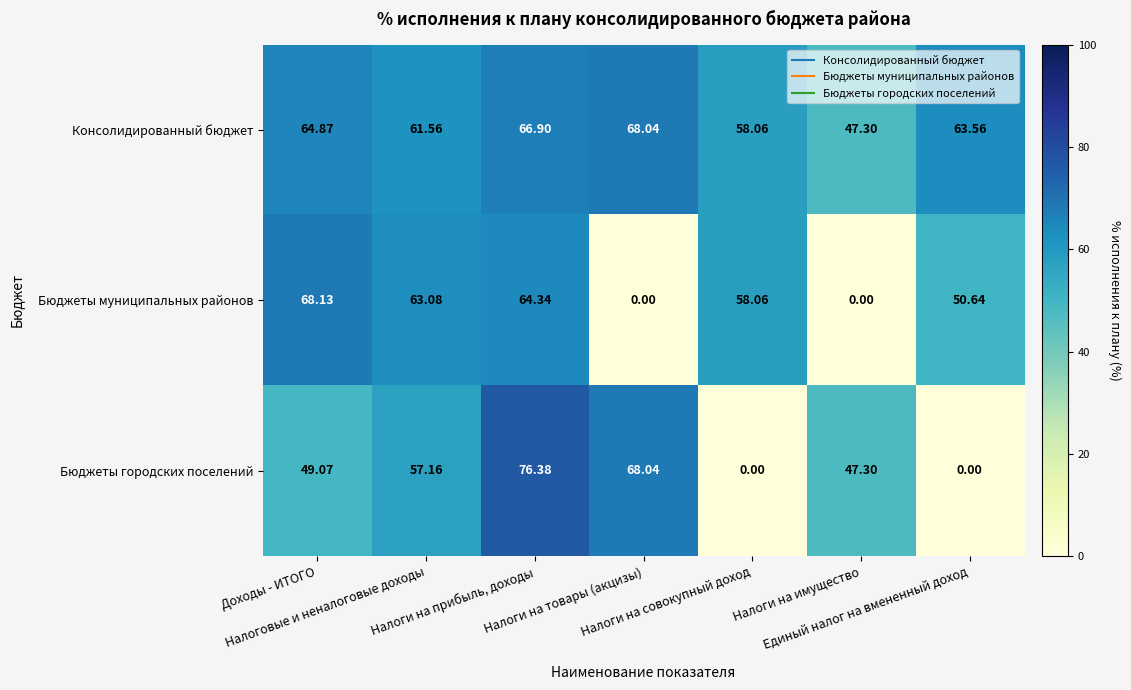

What is the difference between the highest and lowest values at Налоги на прибыль, доходы?

12.0